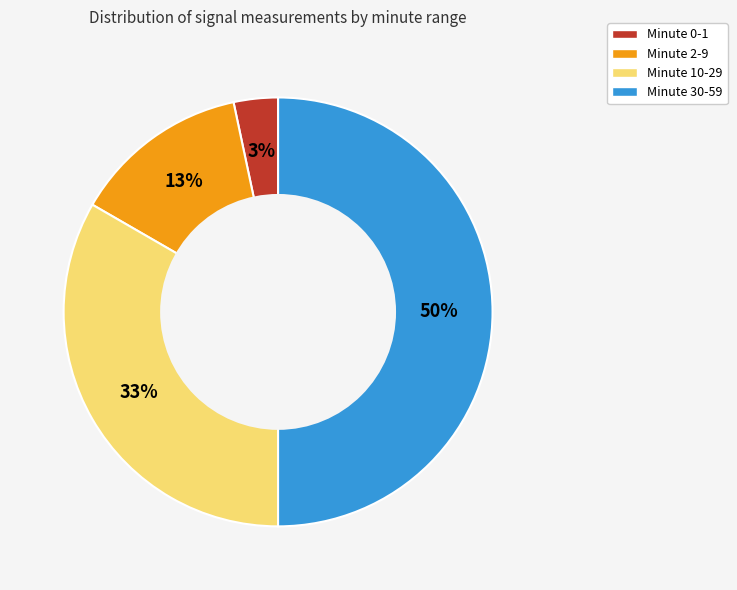

Is the sum of Minute 10-29 and Minute 0-1 greater than half?

No